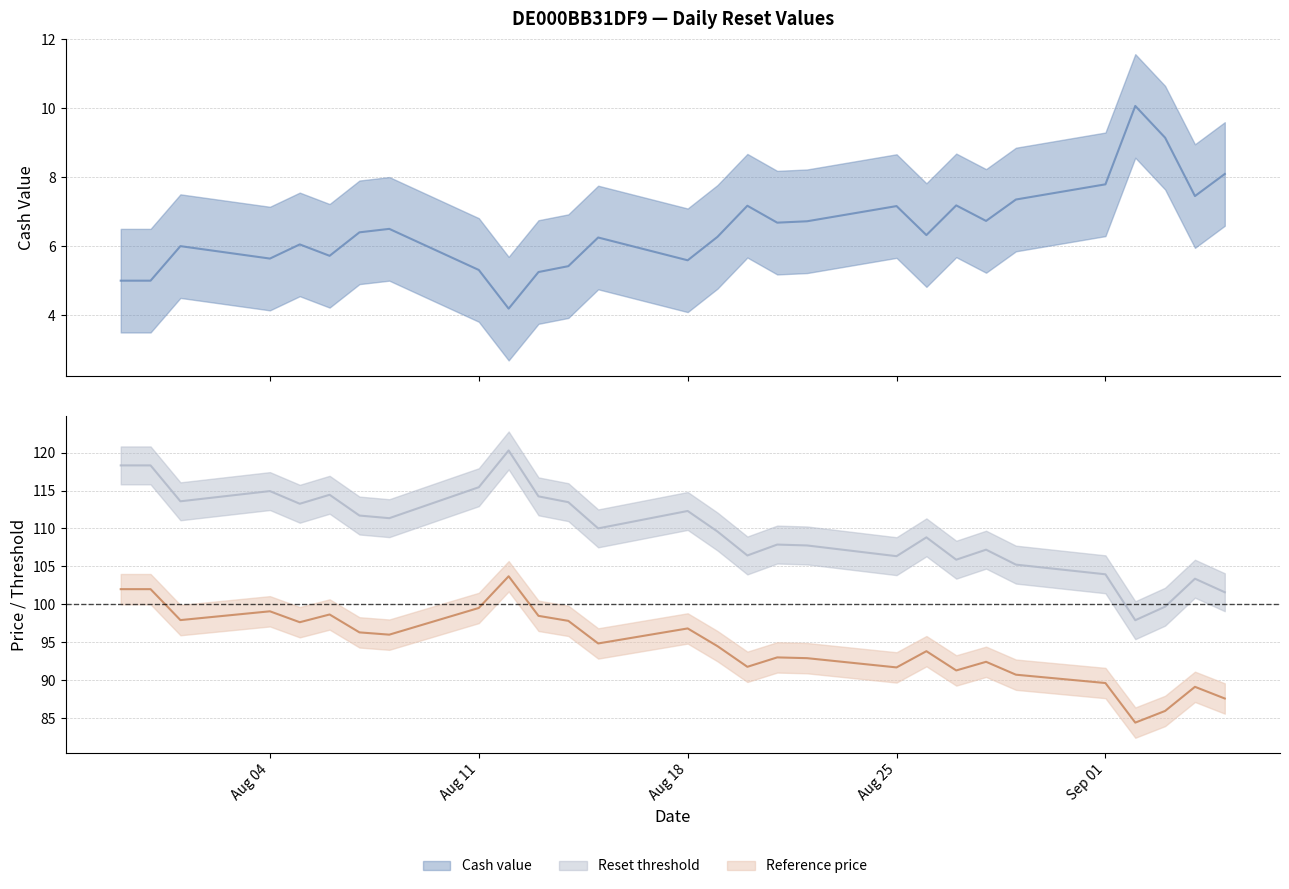

The Reference price series shows 93.0 at 2025-08-21. True or false?

True